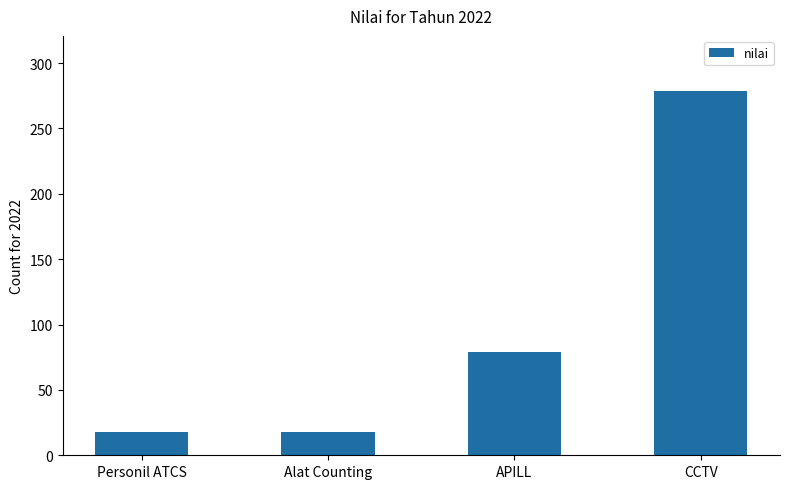

What is the change in value from Personil ATCS to APILL?

+61